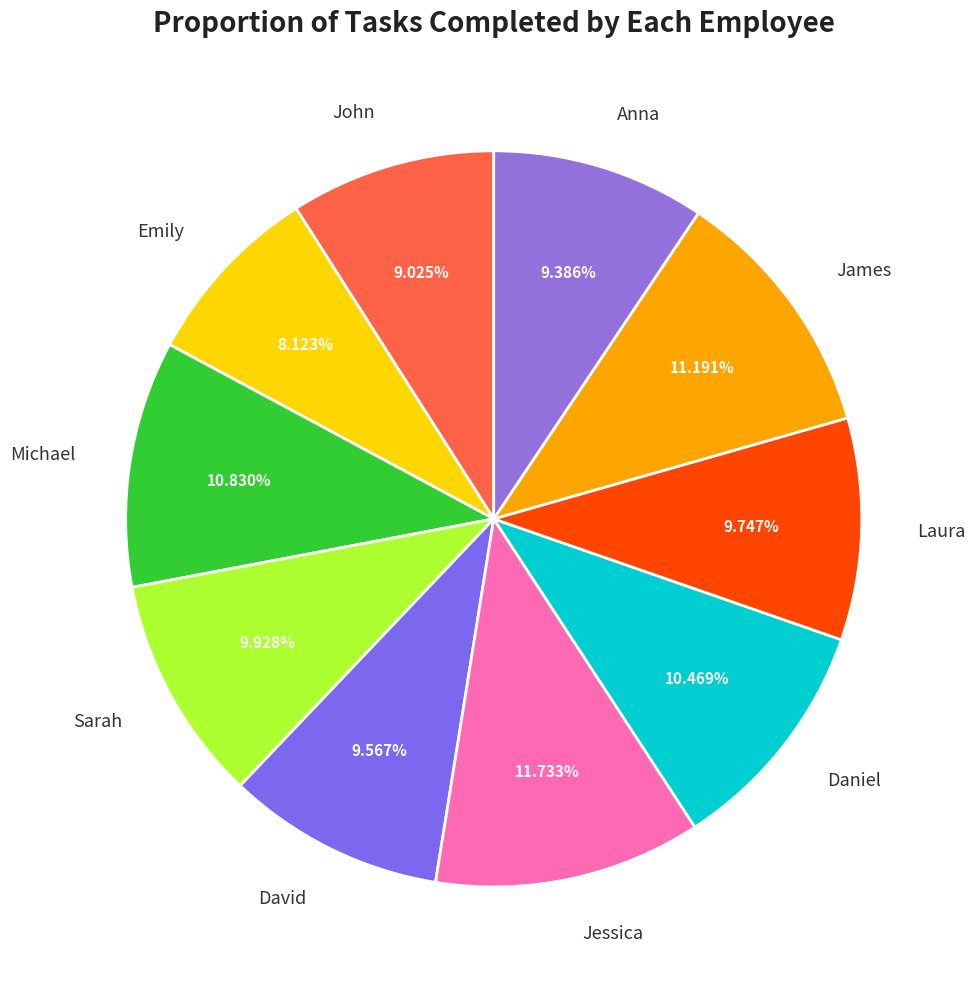

What is the total percentage of Daniel and Emily?

18.6%